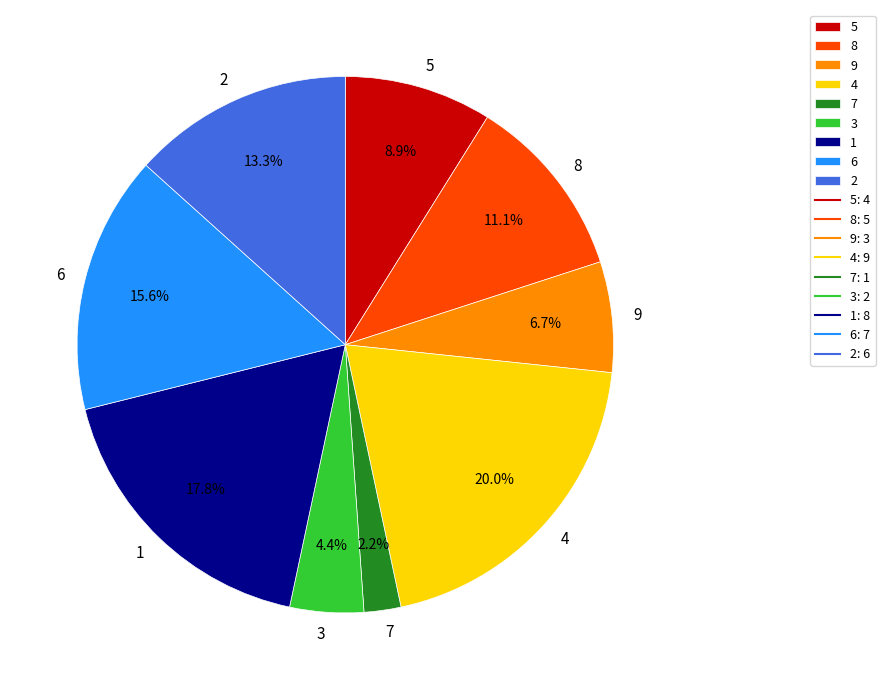

Which category has the biggest portion of the pie?

4